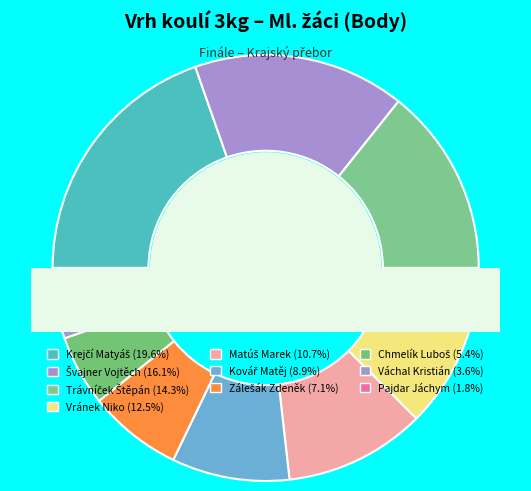

Approximately how many times larger is the value at Pajdar Jáchym compared to Trávníček Štěpán?

0.1